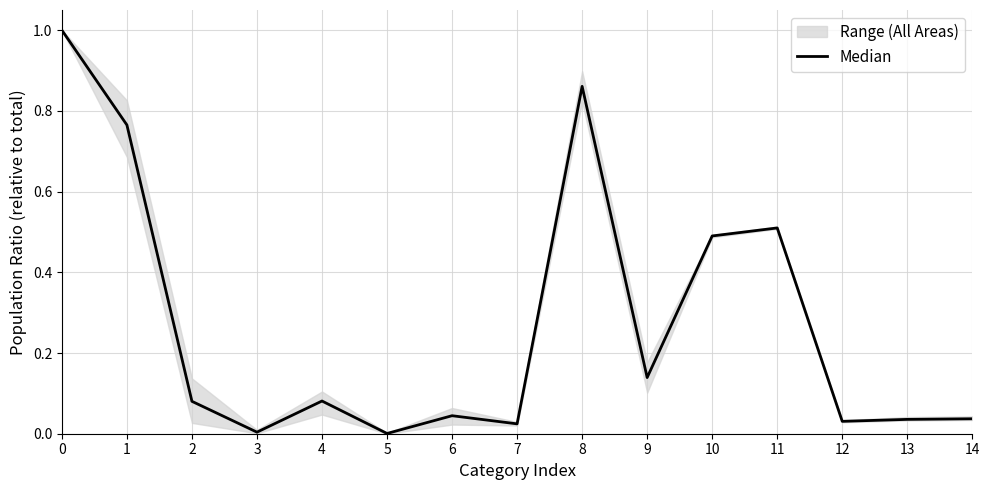

List the labels in order of value, smallest first.

5, 3, 7, 12, 13, 14, 6, 2, 4, 9, 10, 11, 1, 8, 0